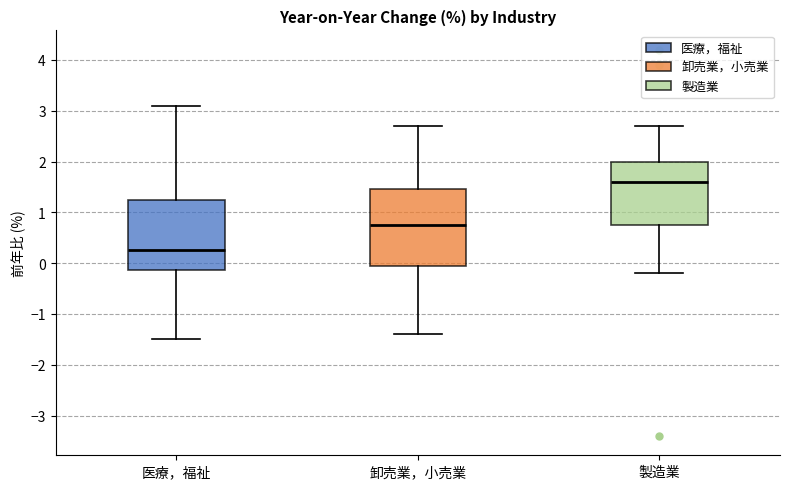

Comparing the boxes themselves (not the whiskers), which one is the tallest?

卸売業，小売業